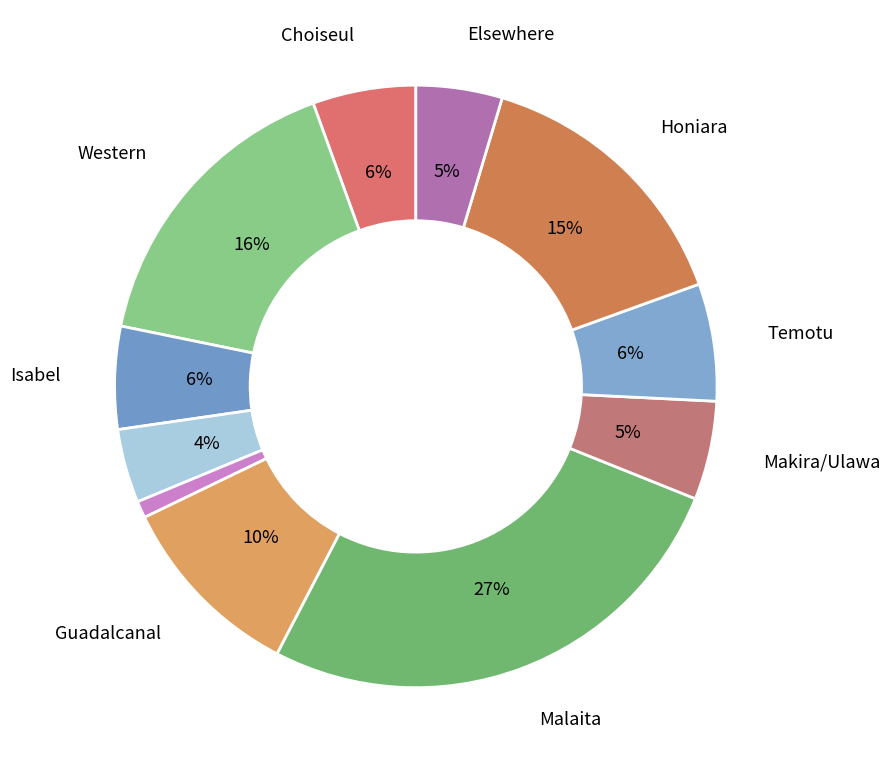

How many slices are in this pie chart?

11